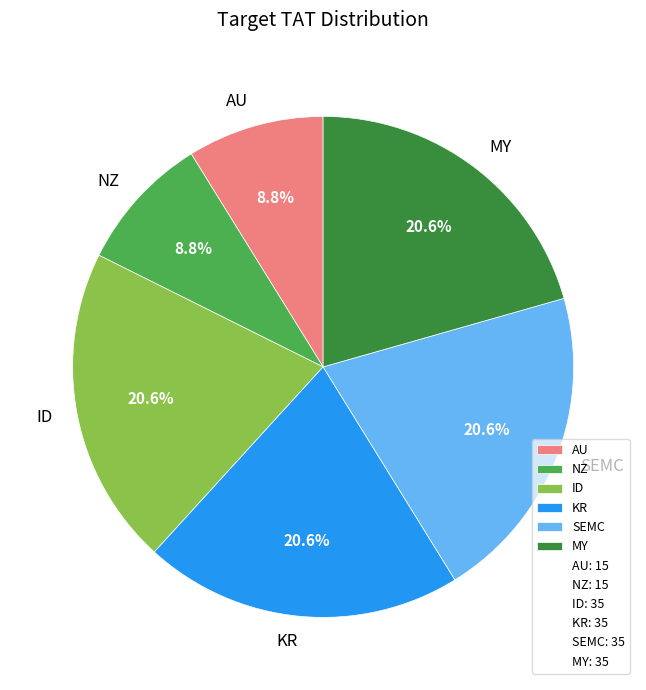

Approximately how many times larger is the value at MY compared to NZ?

2.3